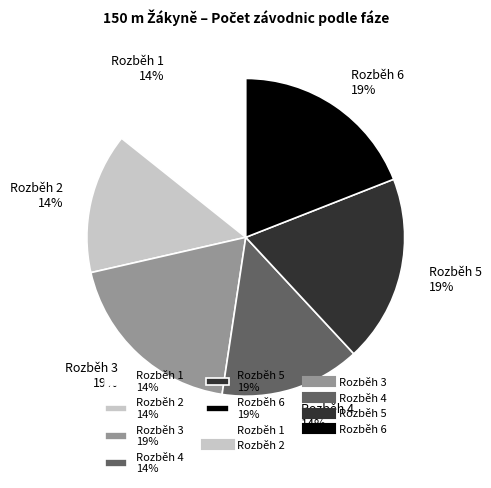

Combined, do Rozběh 5 19% and Rozběh 2 14% account for over 50%?

No